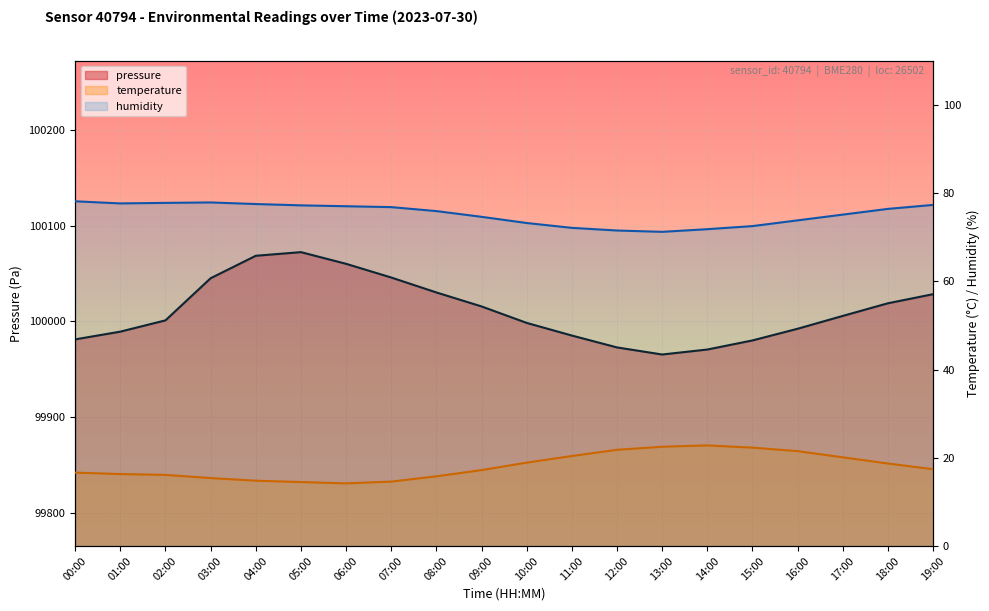

Is the value of temperature at 08:00 greater than the value of humidity at 04:00?

No